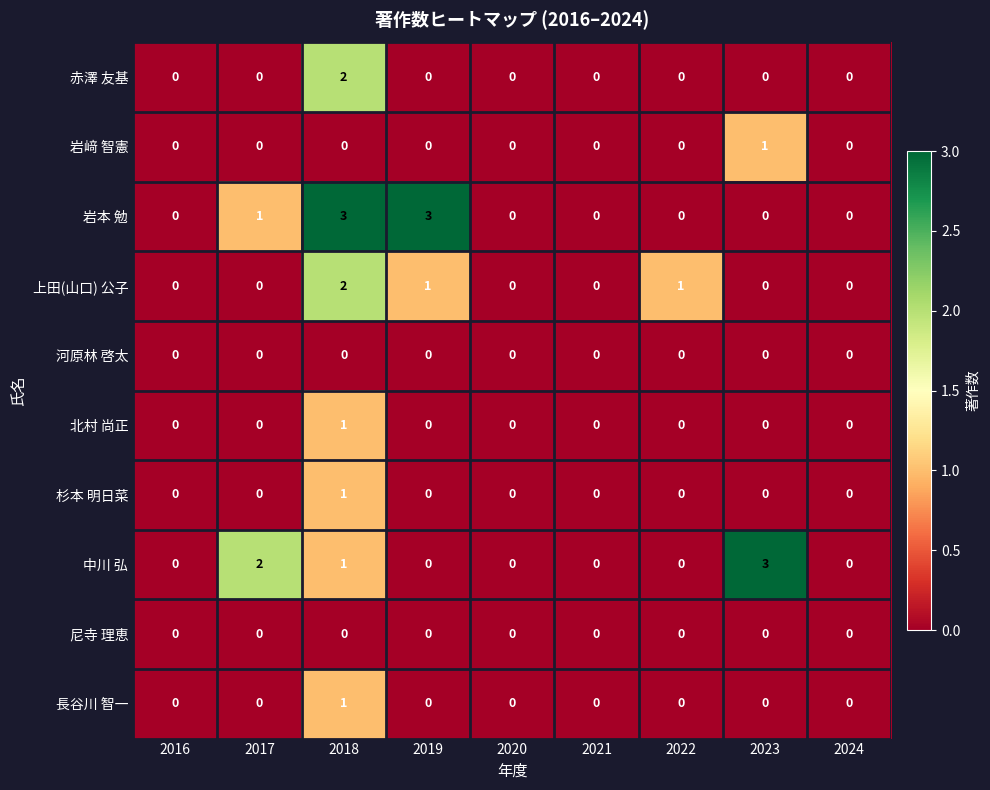

True or false: 河原林 啓太 has a value of 0 at 2017.

True